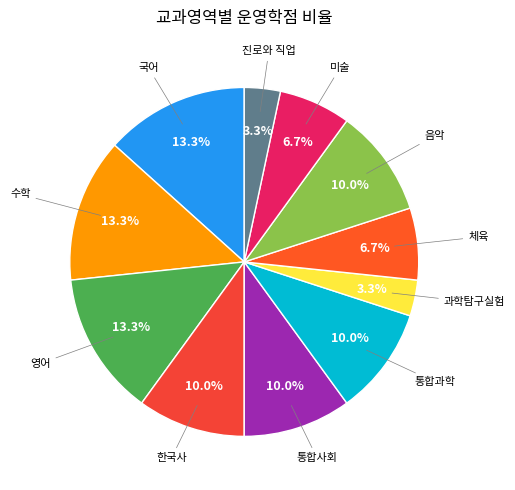

Rank the categories by value from highest to lowest.

국어, 수학, 영어, 한국사, 통합사회, 통합과학, 음악, 체육, 미술, 과학탐구실험, 진로와 직업